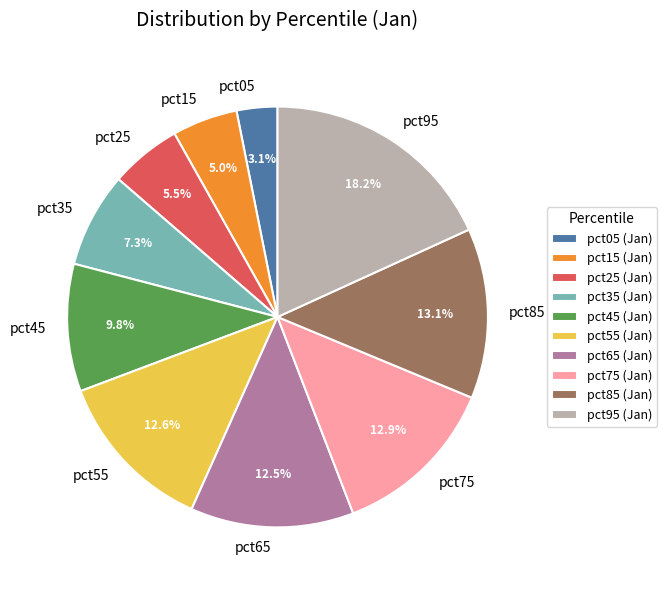

What percentage do pct35 and pct05 together represent?

10.4%